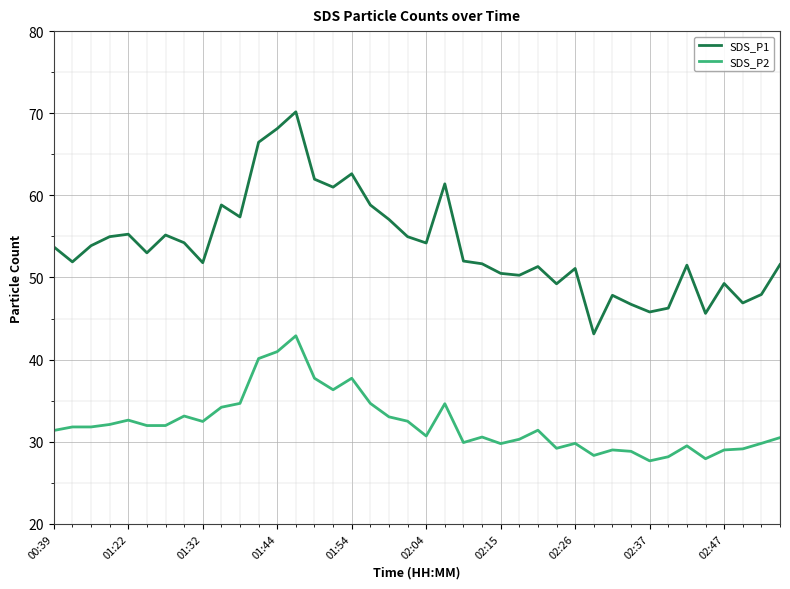

Which series has the largest total across all categories?

SDS_P1